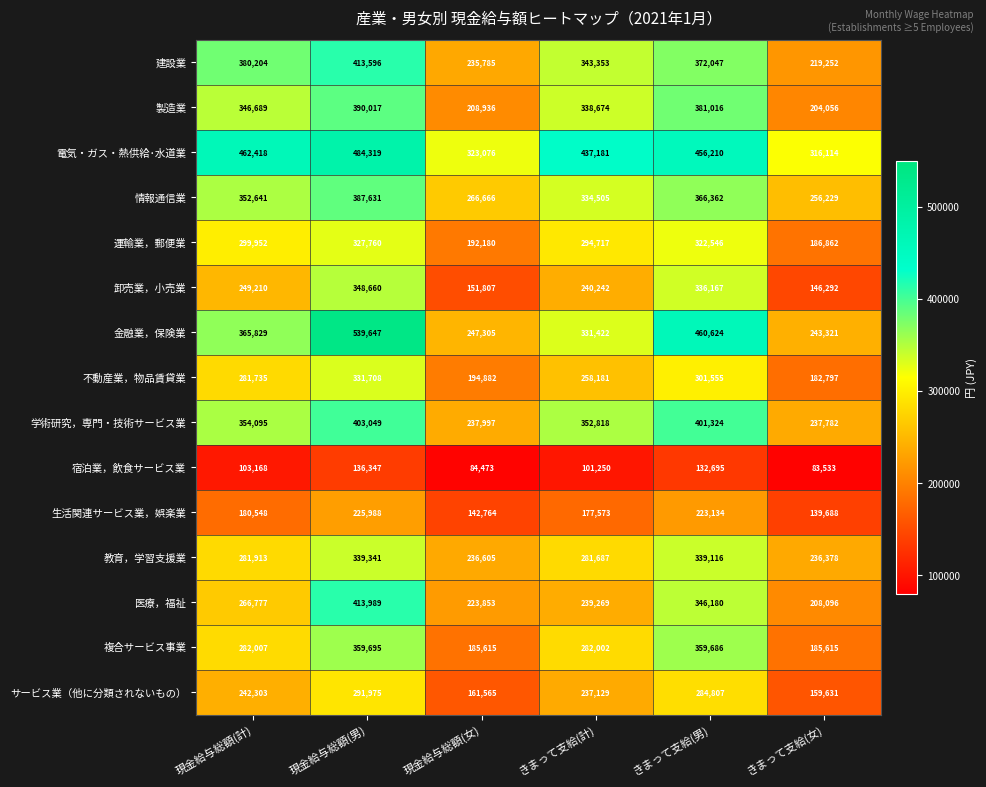

Is it true that 教育，学習支援業 equals 164493 at 現金給与総額(計)?

False